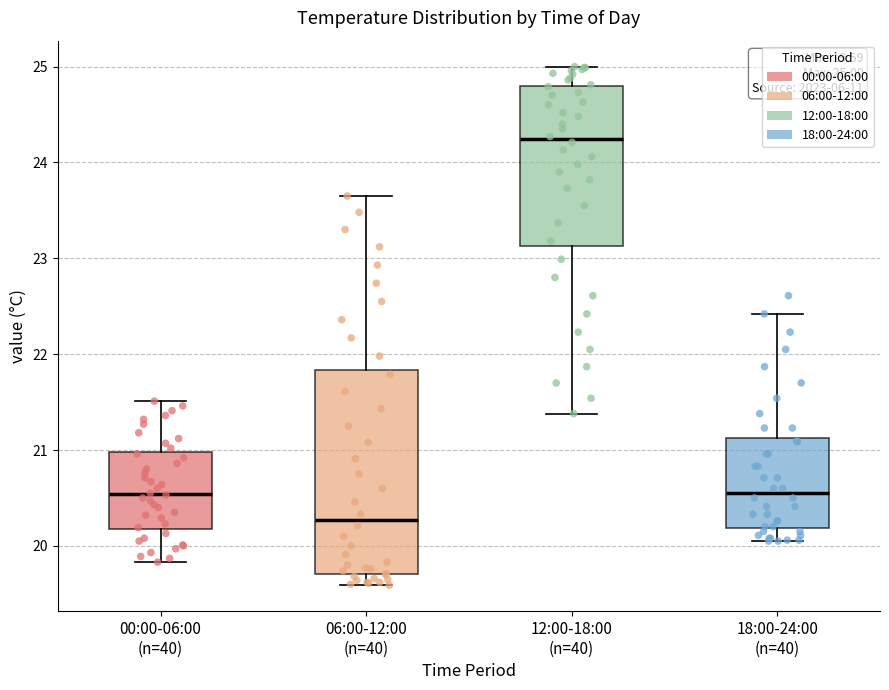

Which box has the highest median line?

12:00-18:00 (n=40)